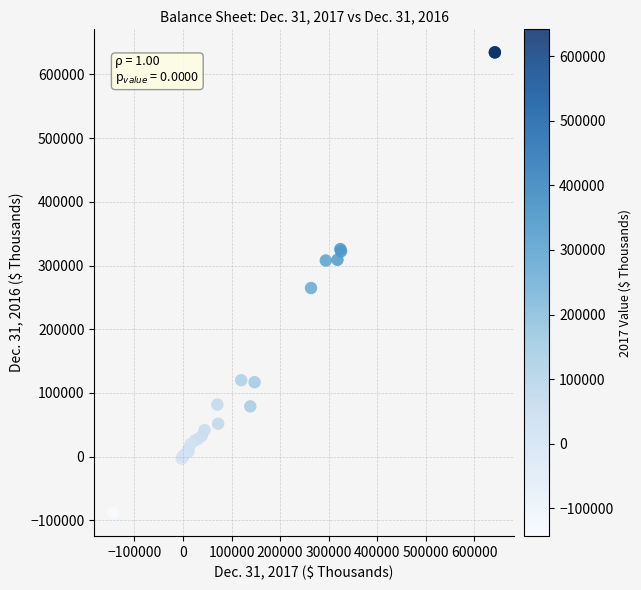

What Y value in the scatter plot is closest to 272996?

264620